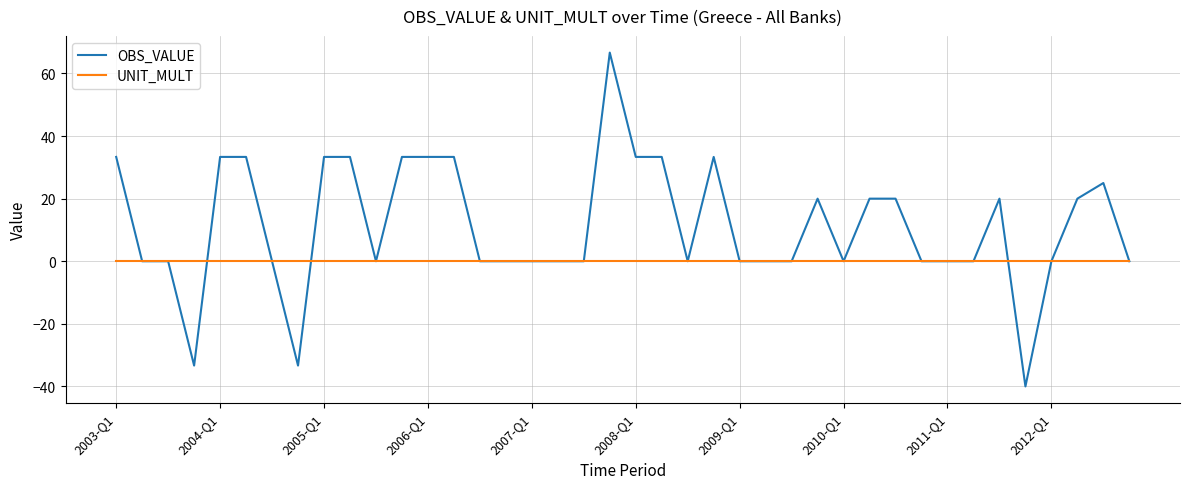

Which series has the largest range (max minus min)?

OBS_VALUE